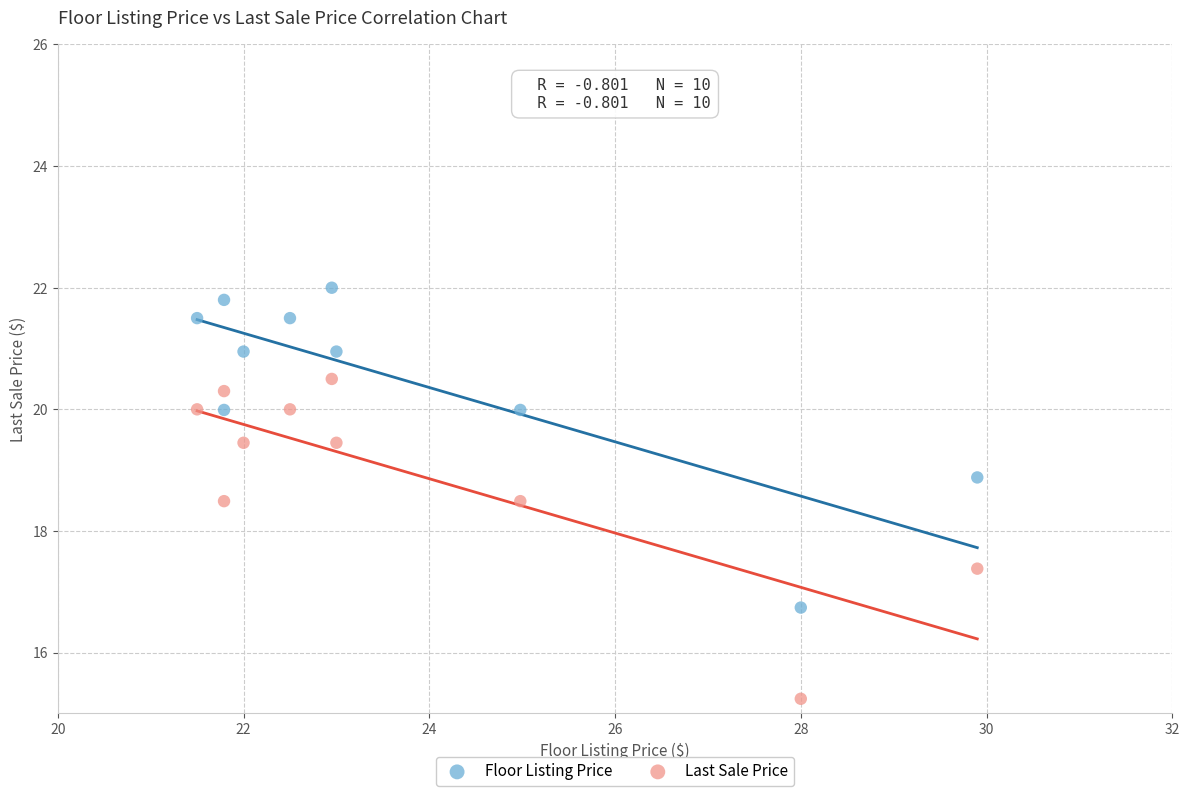

Which series contains the highest Y value?

Floor Listing Price